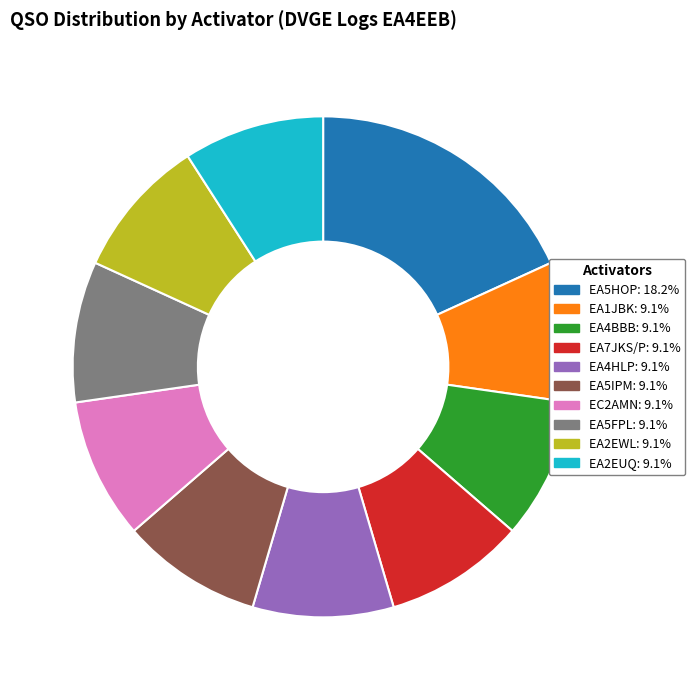

Is there any slice that represents more than half of the pie?

No